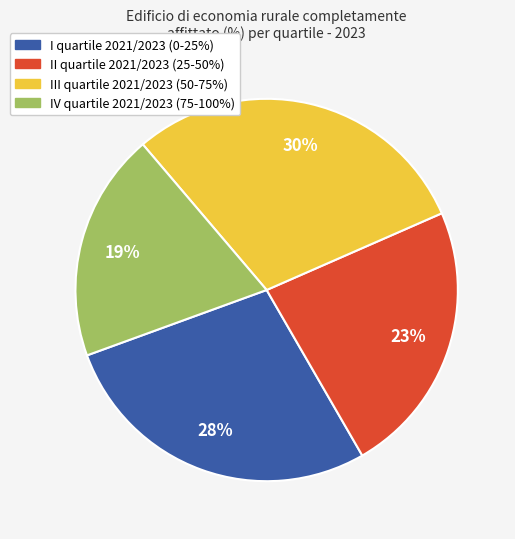

Which category has the smallest portion of the pie?

IV quartile 2021/2023 (75-100%)